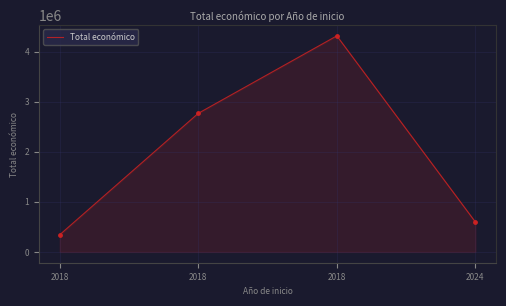

Between 2018 and 2018, which is larger?

2018